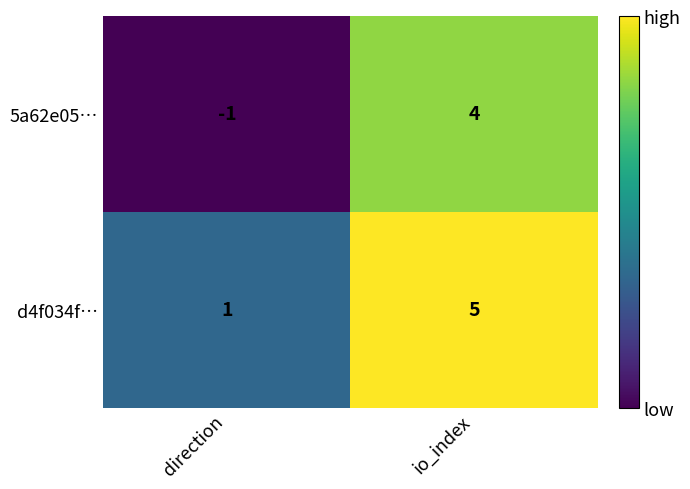

Rank the categories by 5a62e05… value from highest to lowest.

io_index, direction